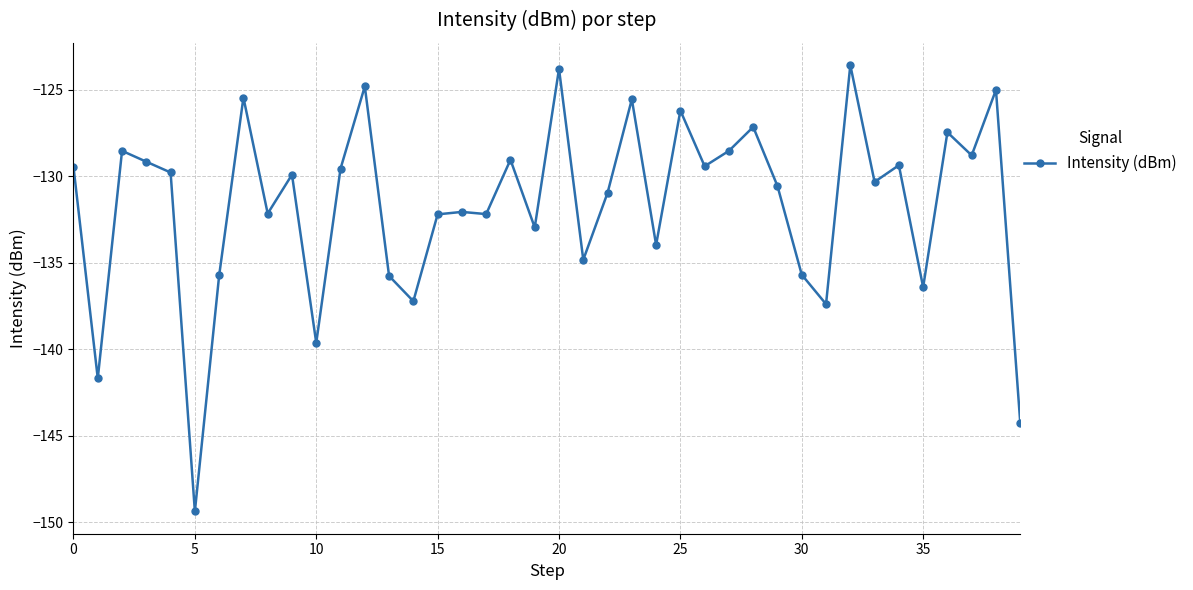

What is the smallest value displayed?

-149.4